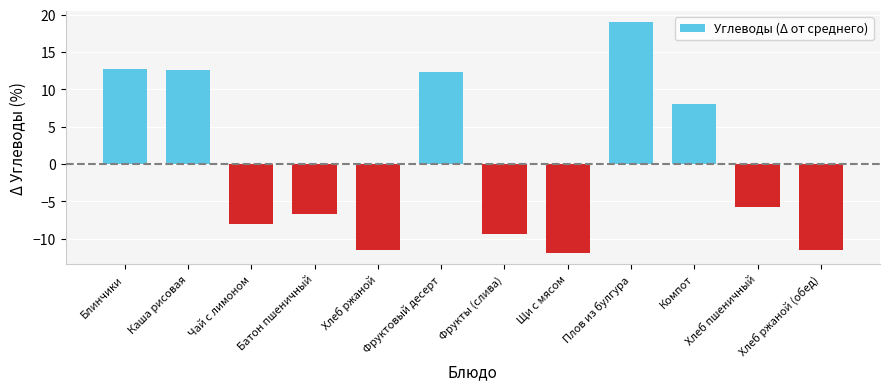

Count the number of categories in the chart.

12